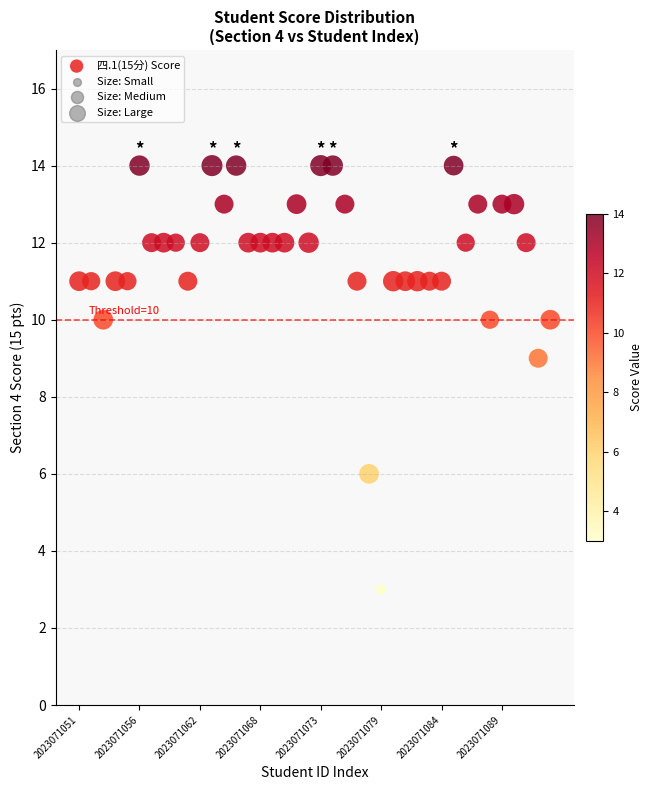

What is the range of Y values (max minus min)?

11